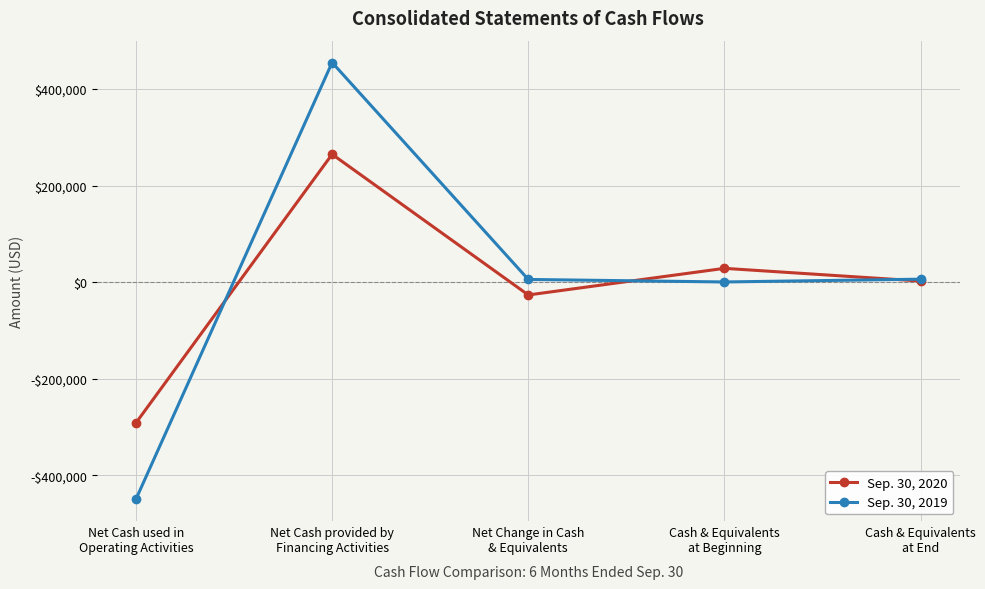

Is the value of Sep. 30, 2020 at Net Change in Cash
& Equivalents greater than the value of Sep. 30, 2019 at Cash & Equivalents
at Beginning?

No